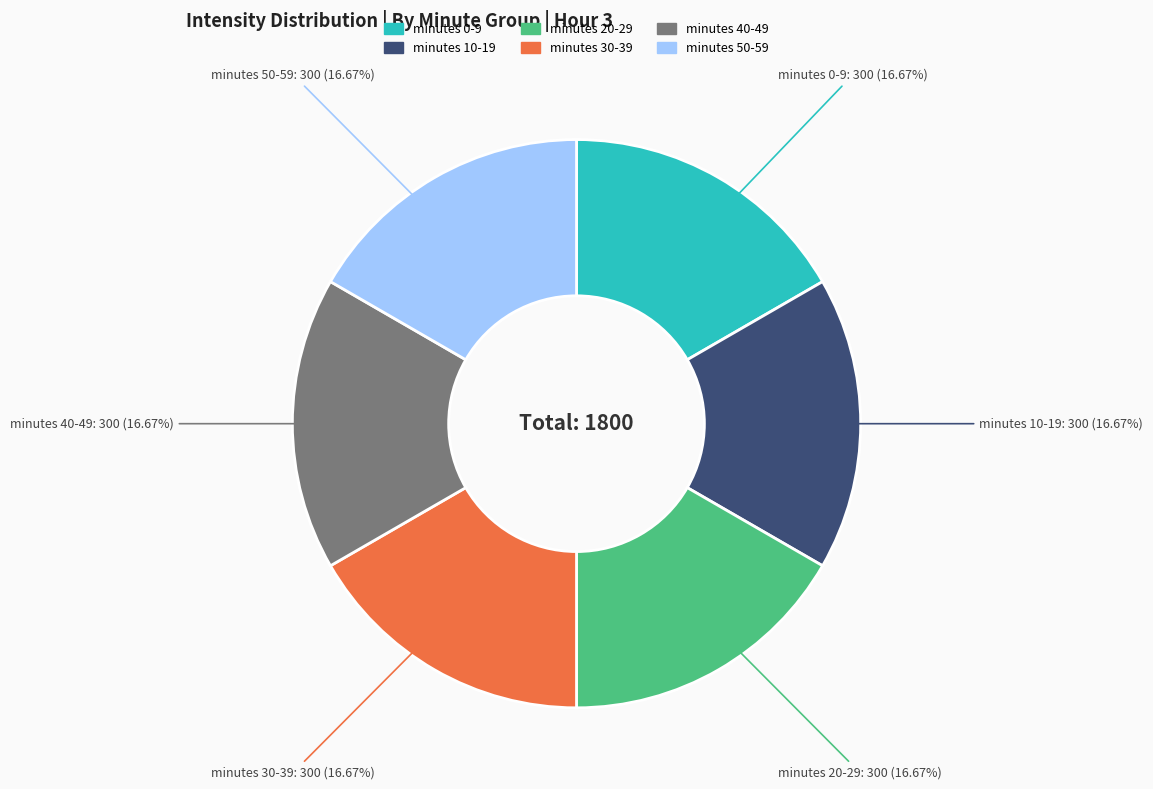

How many segments does this pie chart have?

6